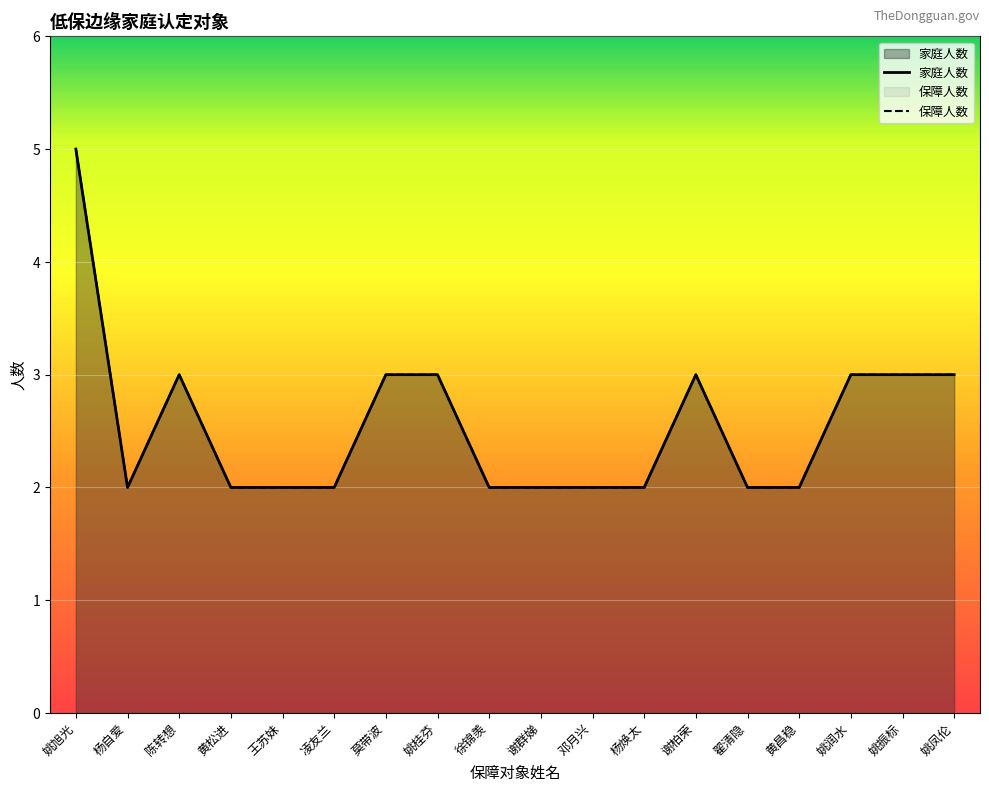

Count the 家庭人数 values in the range 2 to 3.

17